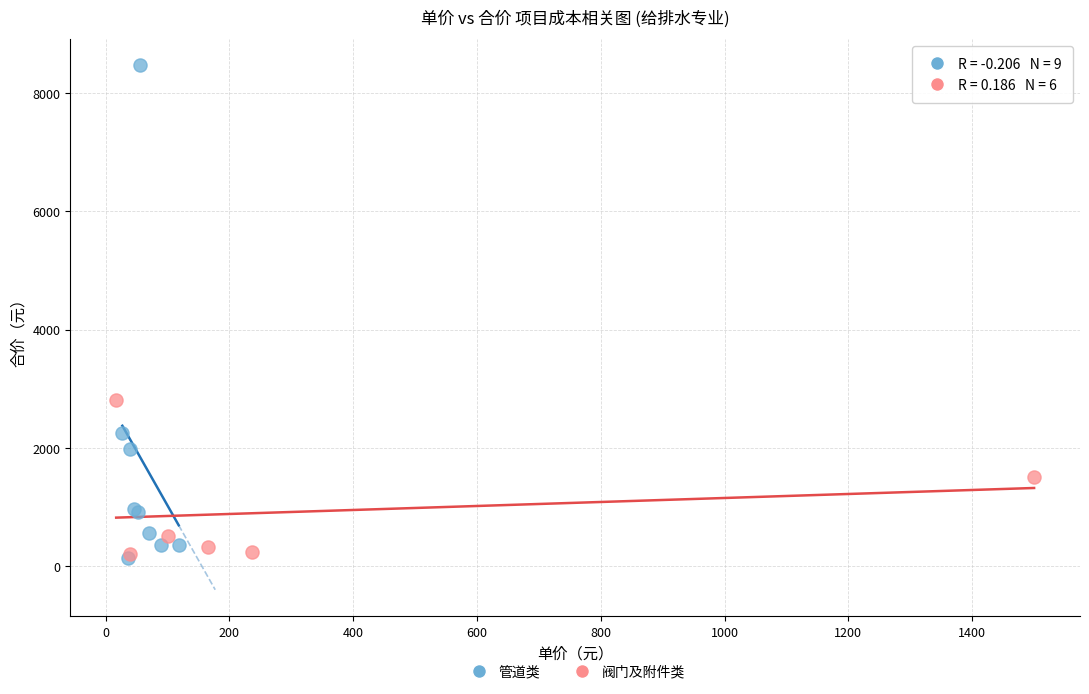

Which series has the widest spread of Y values?

管道类